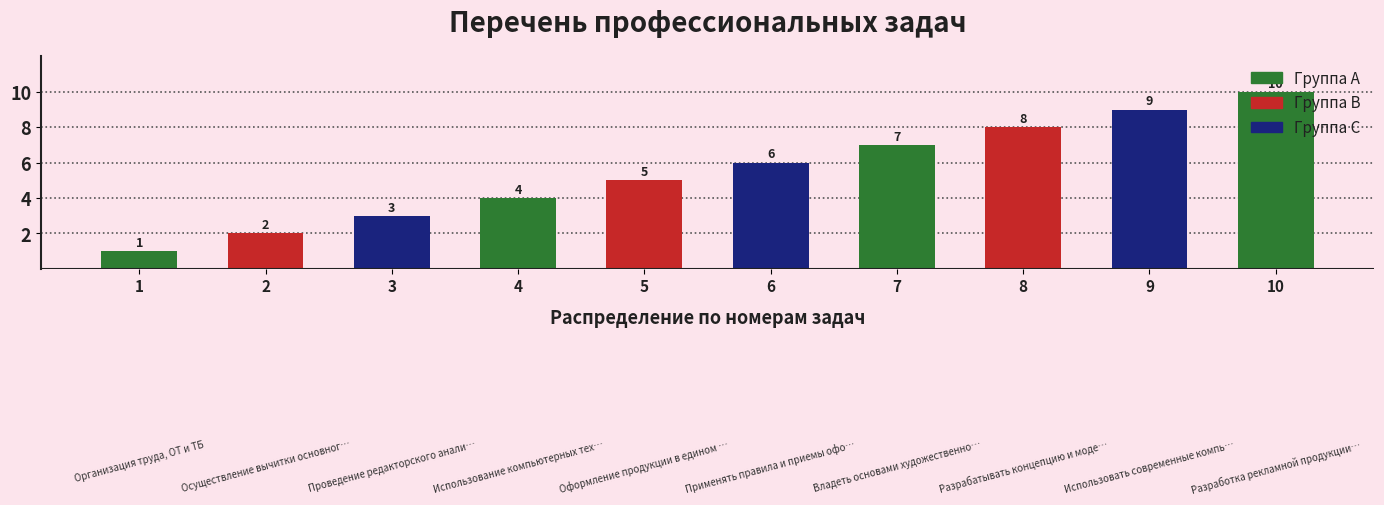

True or false: the data shows 3 at 3.

True